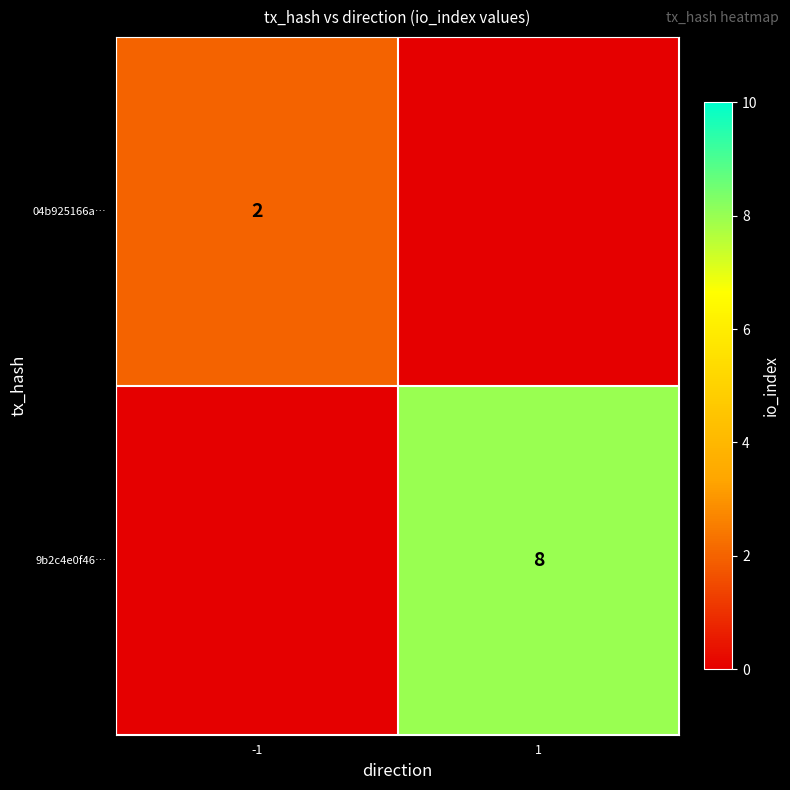

The 04b925166a… series shows 2 at -1. True or false?

True